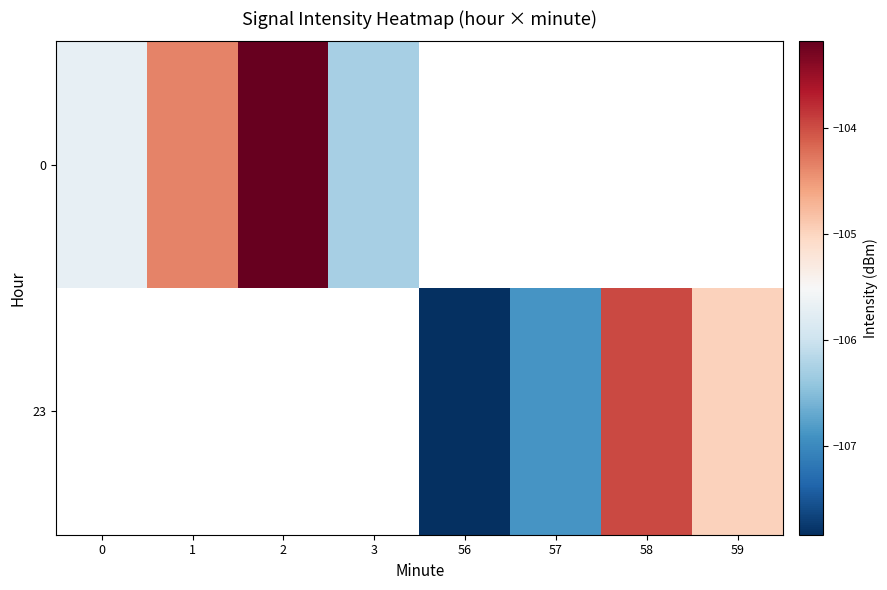

What is the difference between the maximum and minimum values in the 0 series?

3.1